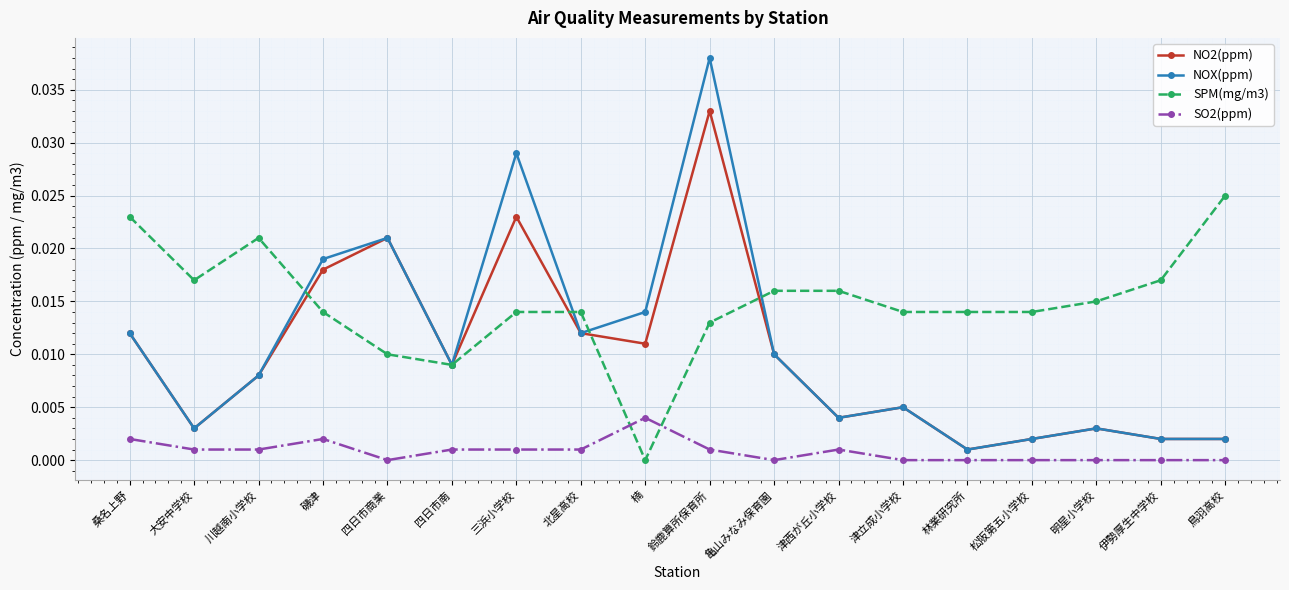

True or false: SO2(ppm) has a value of 0.0 at 北星高校.

True